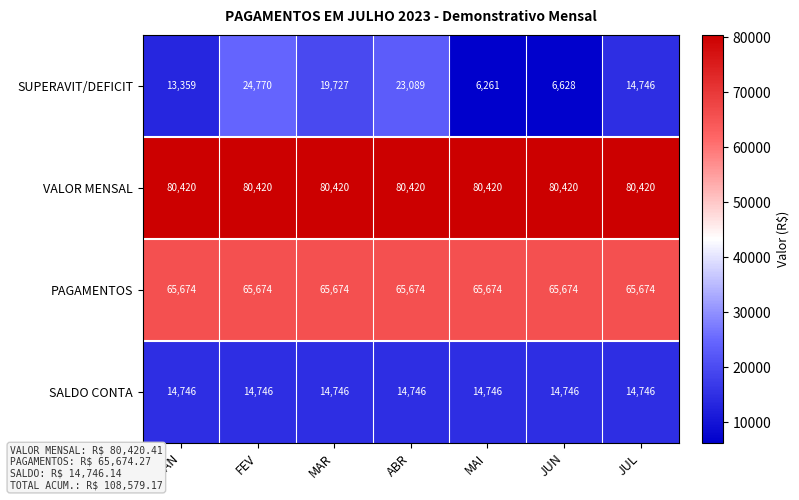

Reading left to right, list all the values displayed in this chart.

SUPERAVIT/DEFICIT: 13359	24770	19727	23089	6261	6628	14746
VALOR MENSAL: 80420	80420	80420	80420	80420	80420	80420
PAGAMENTOS: 65674	65674	65674	65674	65674	65674	65674
SALDO CONTA: 14746	14746	14746	14746	14746	14746	14746